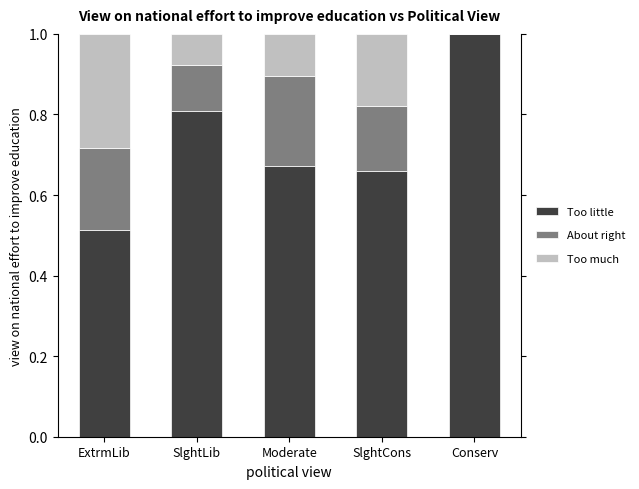

At which label does Too little reach its peak?

Conserv